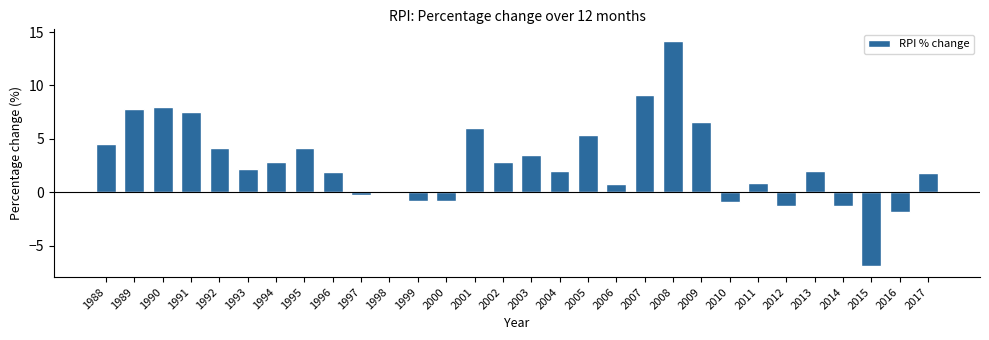

Reading left to right, extract all data points from this chart.

4.5	7.8	8.0	7.5	4.1	2.2	2.8	4.1	1.9	-0.3	0.1	-0.8	-0.8	6.0	2.8	3.5	2.0	5.4	0.8	9.1	14.2	6.6	-0.9	0.9	-1.3	2.0	-1.3	-6.9	-1.9	1.8